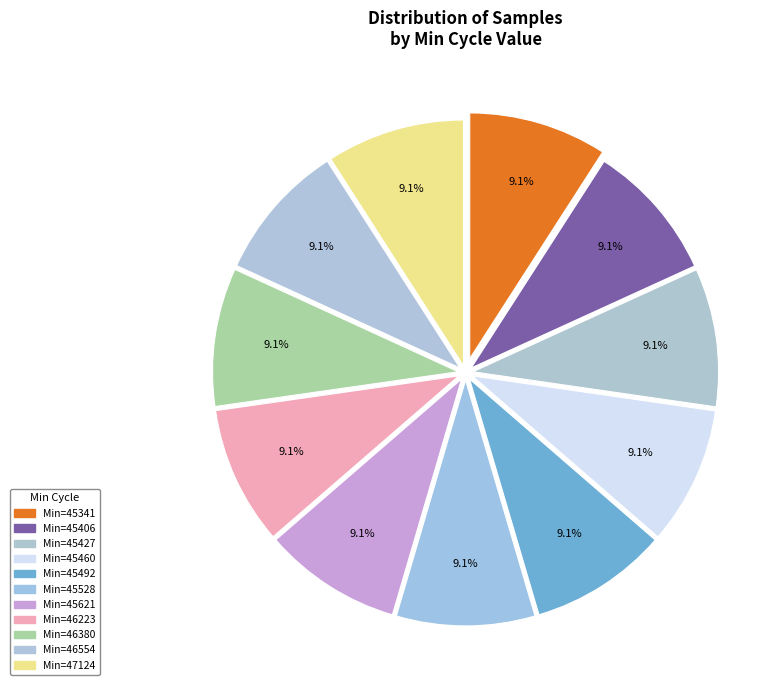

How many slices are in this pie chart?

11